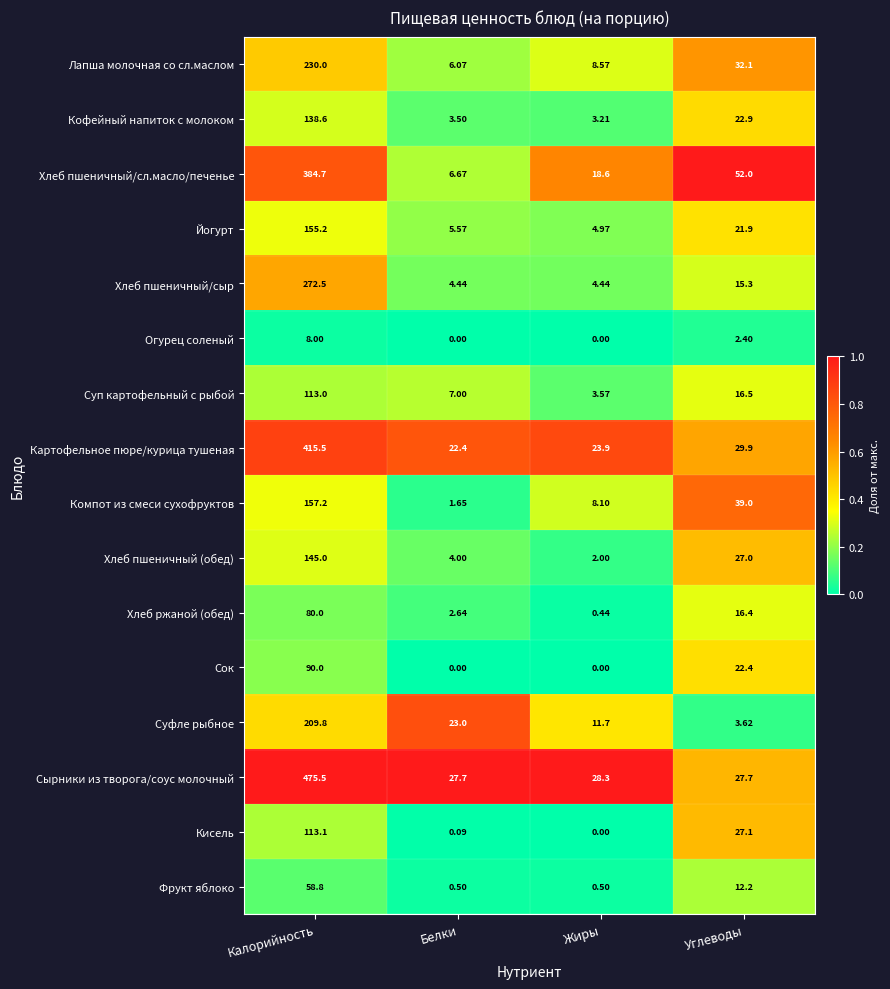

How many data points does each series have?

4